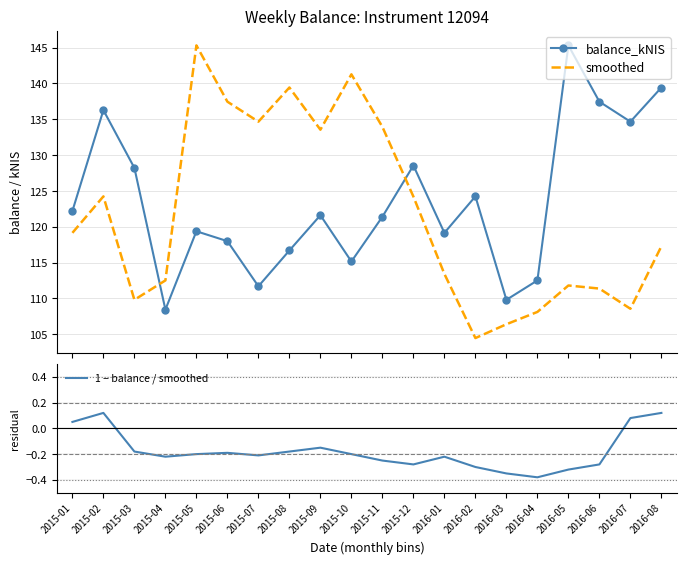

True or false: 1 − balance / smoothed and smoothed intersect in this chart.

False